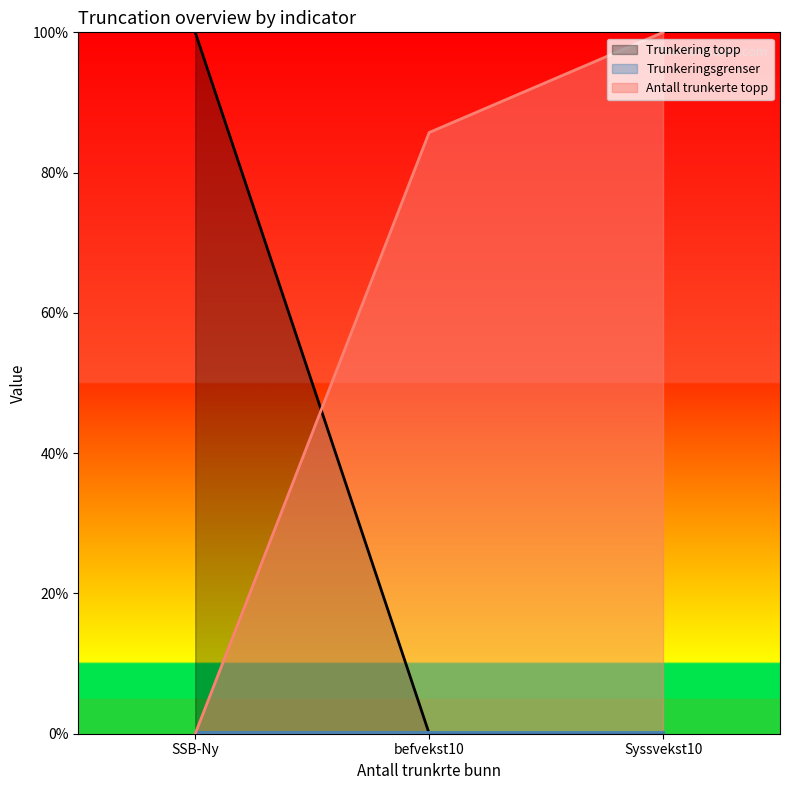

Reading left to right, extract all data points from this chart.

Trunkering topp: SSB-Ny=100.0	befvekst10=0.0	Syssvekst10=0.0
Antall trunkerte topp: SSB-Ny=0.0	befvekst10=85.7	Syssvekst10=100.0